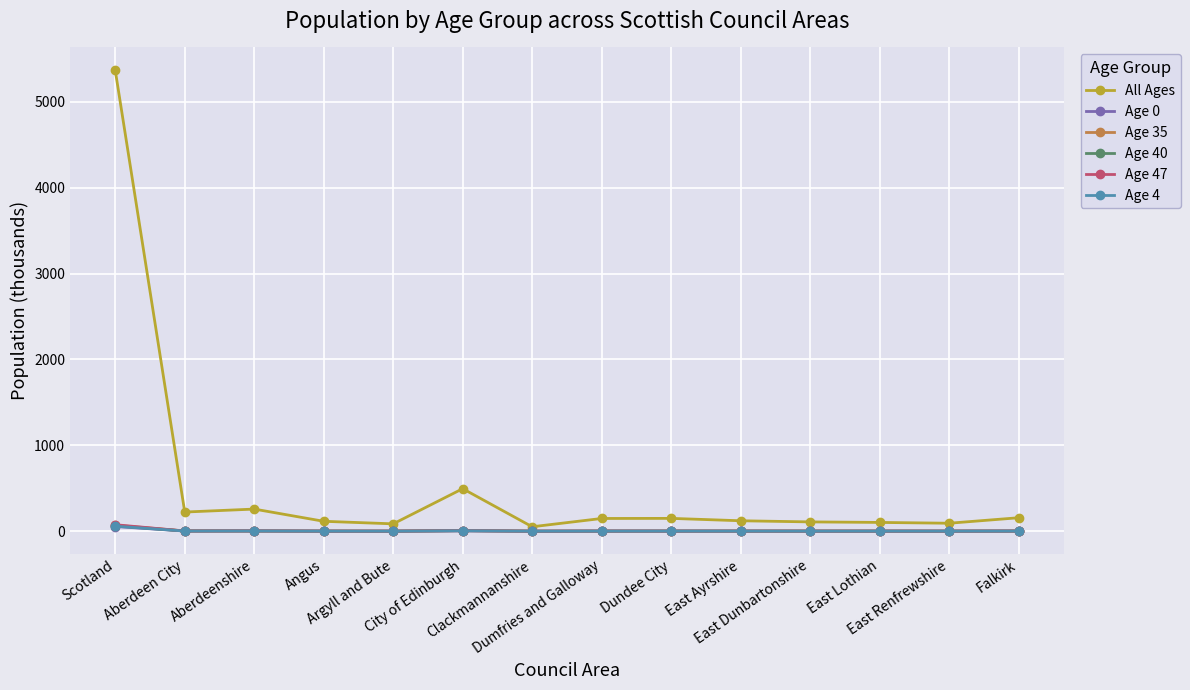

How many lines are shown in the chart?

6